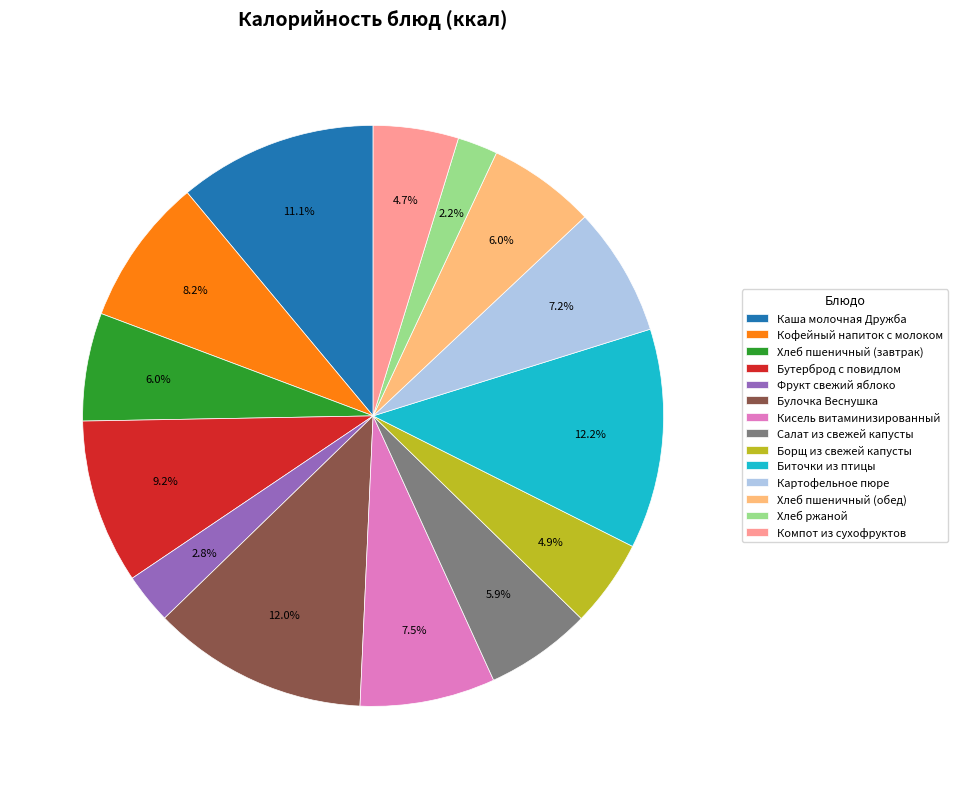

Which slice is the smallest?

Хлеб ржаной